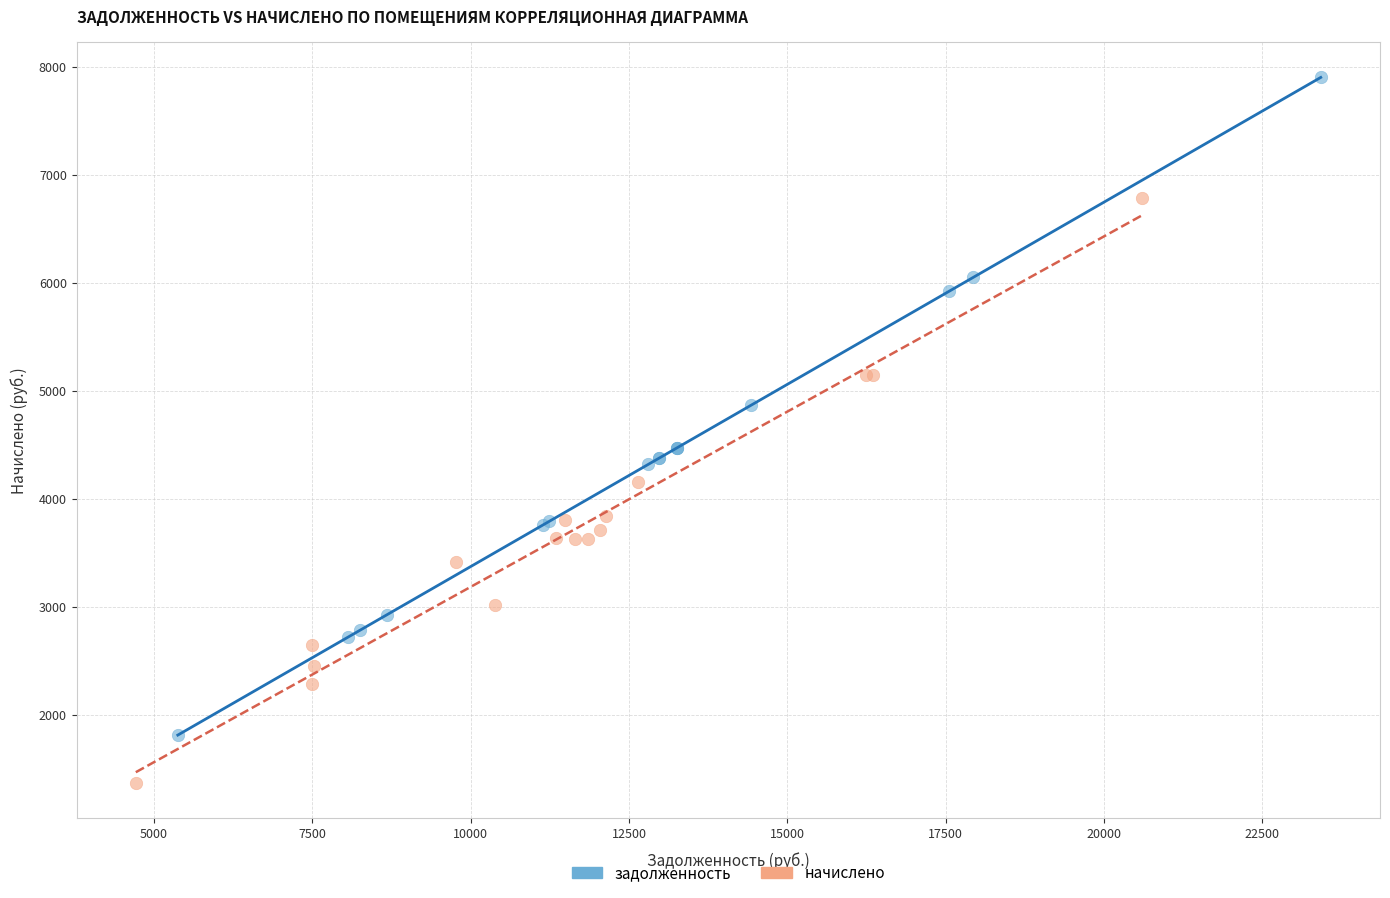

Which series contains the lowest Y value?

начислено